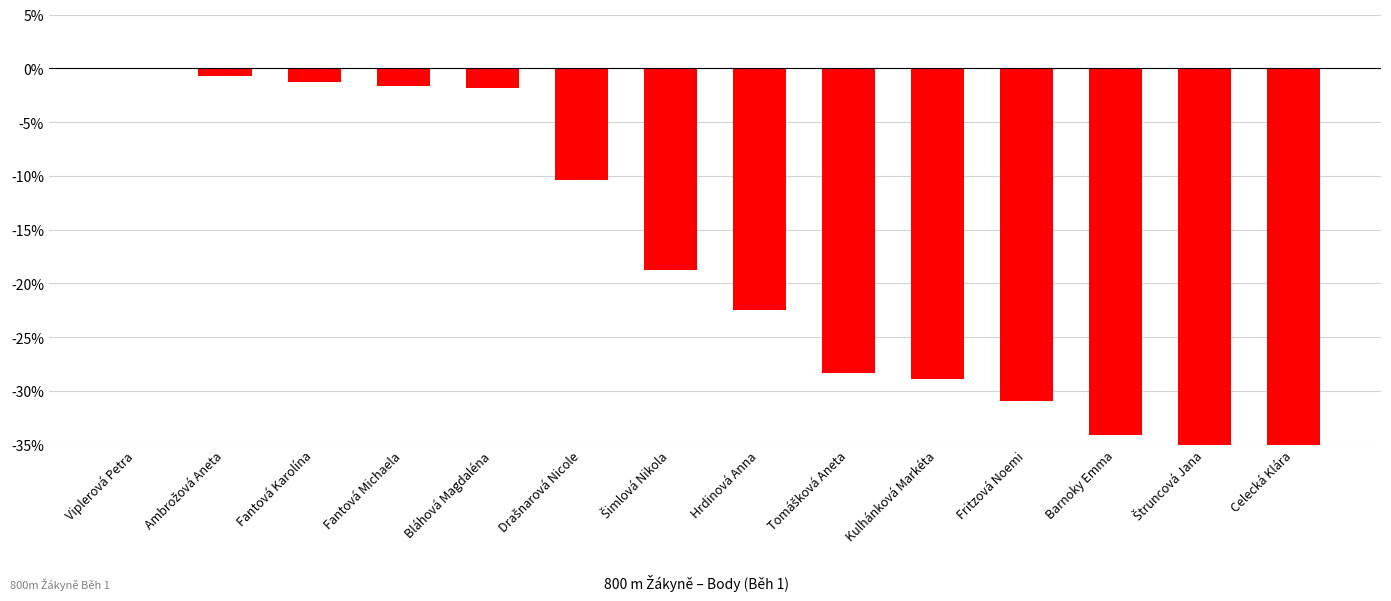

At which label does the data first exceed -18?

Viplerová Petra